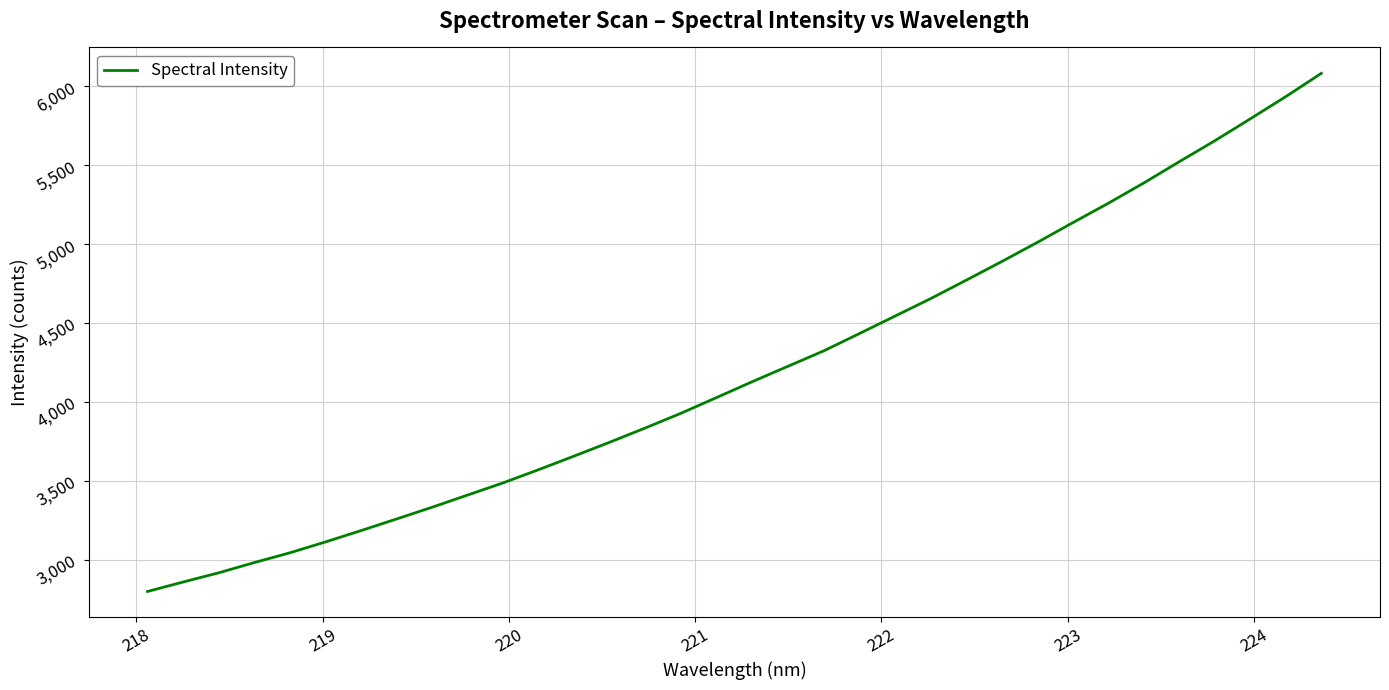

What is the maximum value shown in the chart?

6082.4